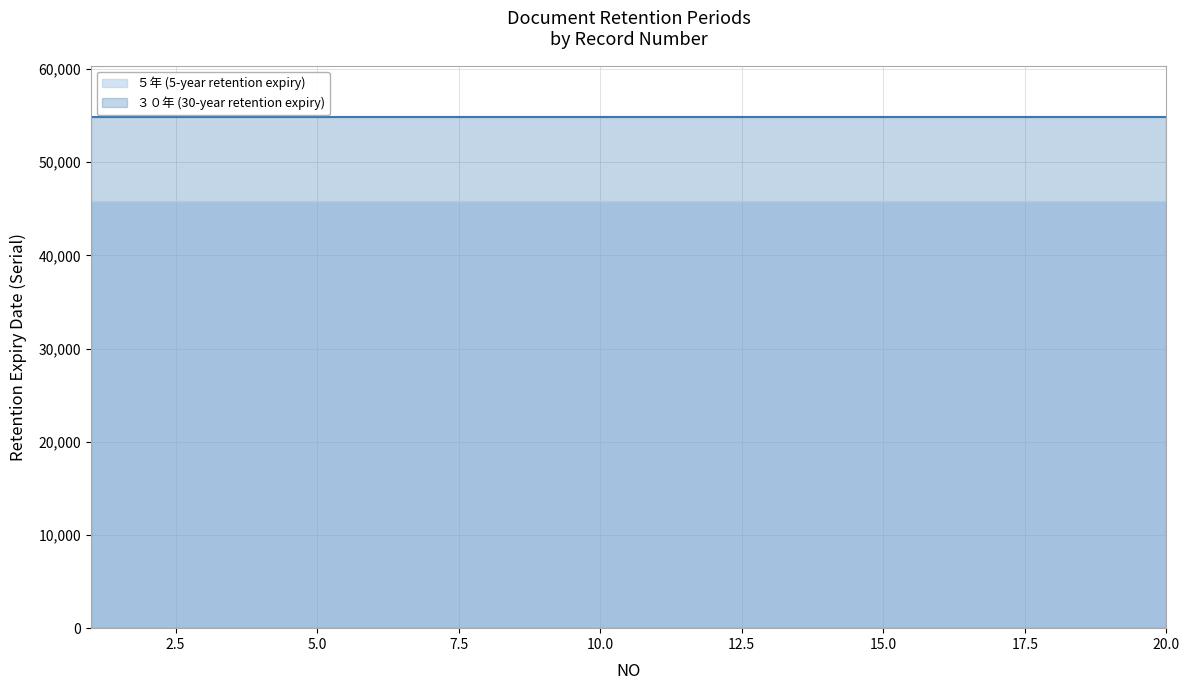

Reading left to right, extract all data points from this chart.

５年: 45747	45747	45747	45747	45747	45747	45747	45747	45747	45747	45747	45747	45747	45747	45747	45747	45747	45747	45747	45747
３０年: 54878	54878	54878	54878	54878	54878	54878	54878	54878	54878	54878	54878	54878	54878	54878	54878	54878	54878	54878	54878